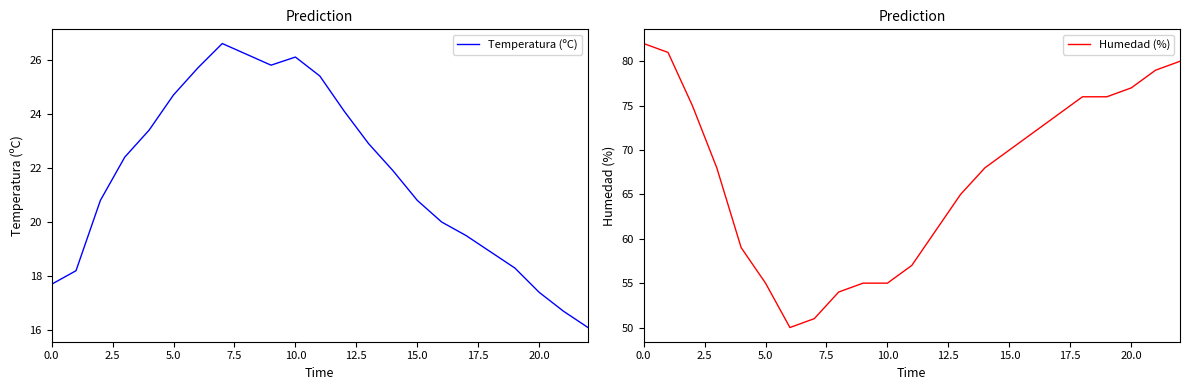

What is the maximum value for Temperatura (ºC)?

26.6